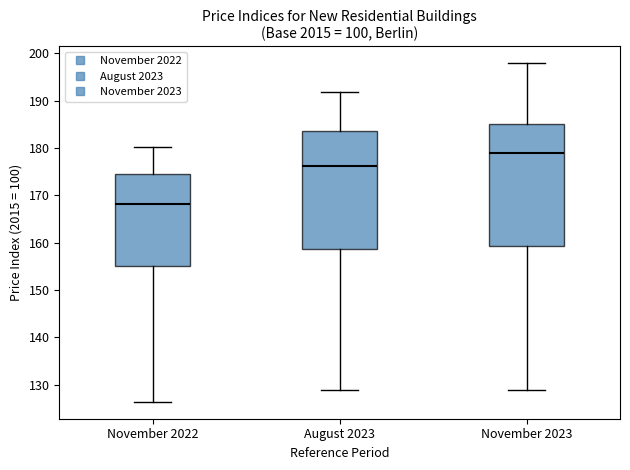

Reading left to right, read every box against the y-axis: the position of its median line, the range the box covers, and the ends of its whiskers. The values are not printed on the chart, so give them approximately, as read against the axis.

November 2022: median 168, box 155 to 174, whiskers 126 to 180
August 2023: median 176, box 159 to 184, whiskers 129 to 192
November 2023: median 179, box 159 to 185, whiskers 129 to 198